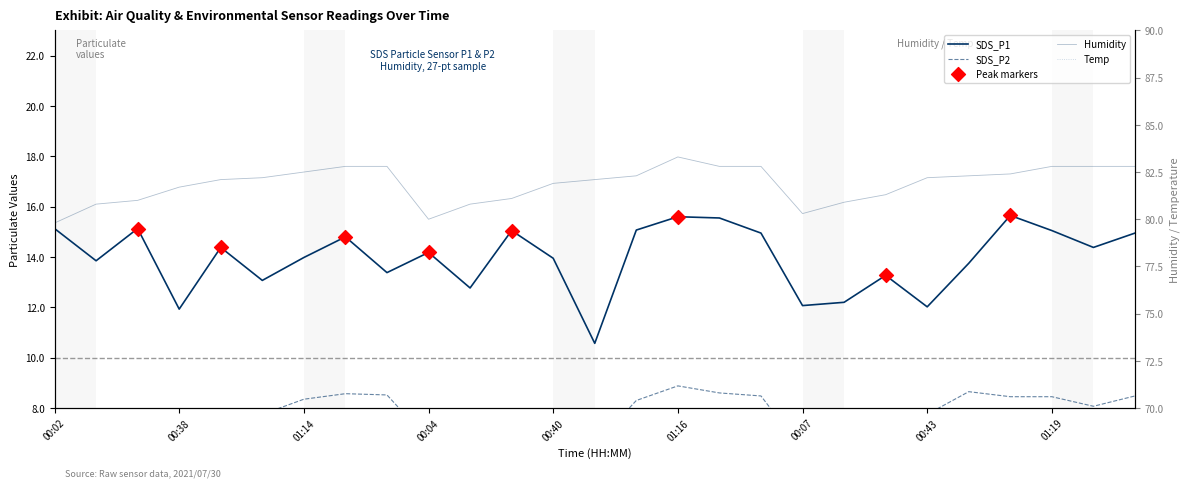

Is the value of SDS_P1 at 00:40 greater than the value of Humidity at 00:52?

No